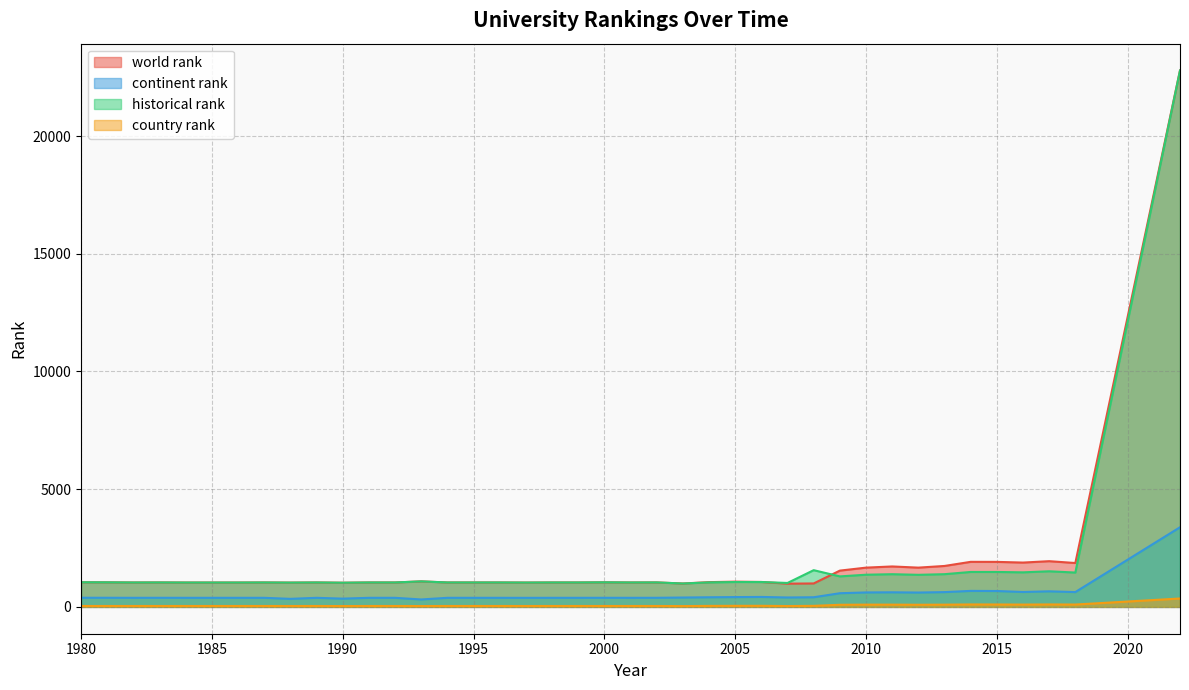

What is the value of the country rank point at the 36th from the left?

102